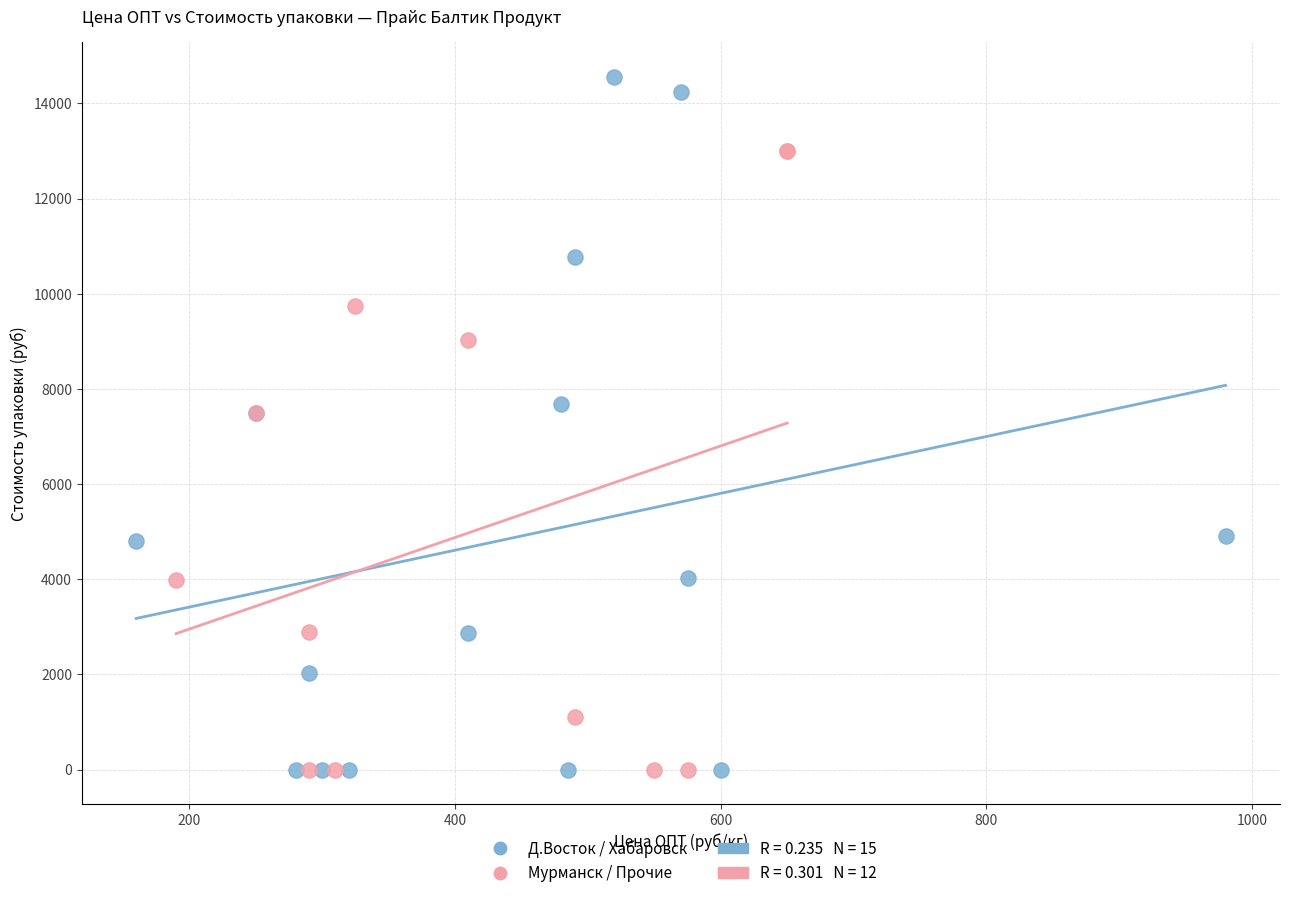

Which series has the widest spread of Y values?

Д.Восток / Хабаровск